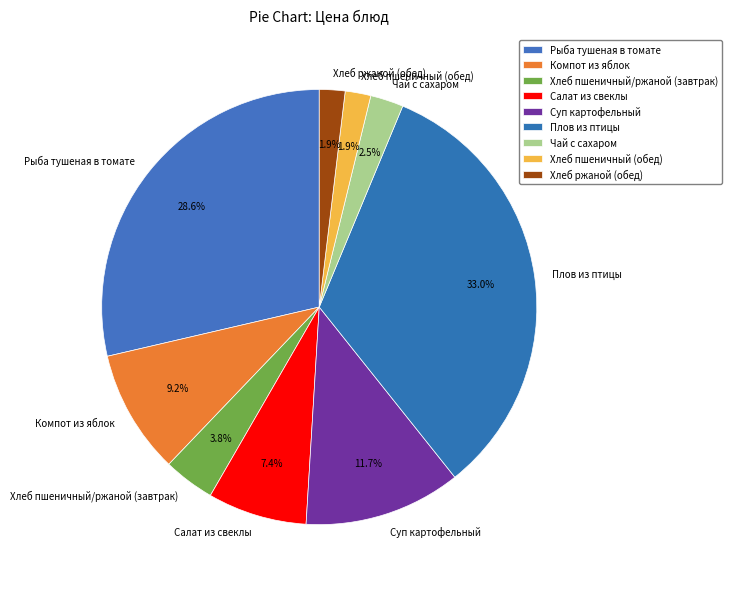

To the nearest percent, what percentage of the pie is Плов из птицы?

33%